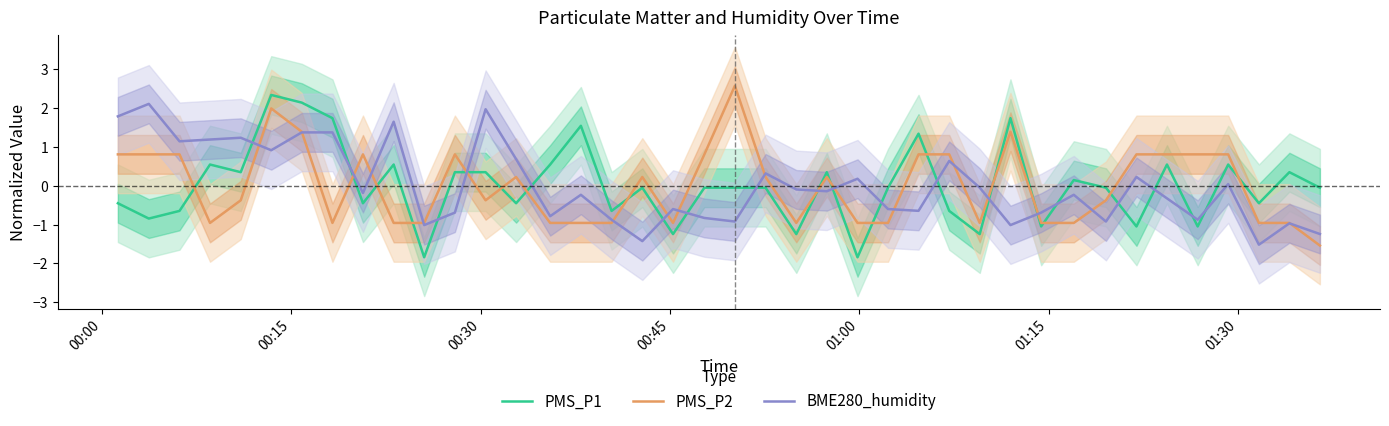

True or false: BME280_humidity and PMS_P1 intersect in this chart.

True